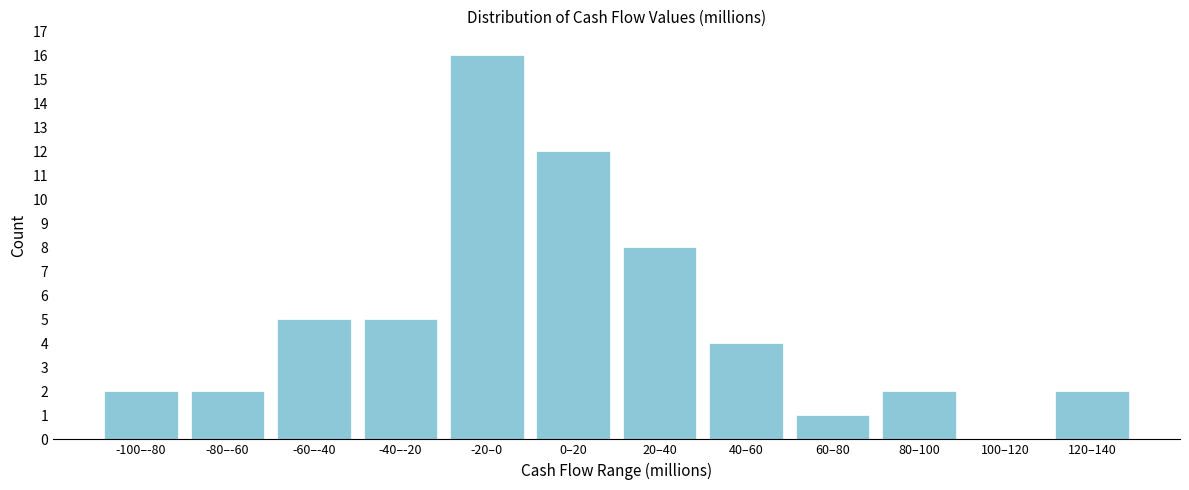

Reading right to left, list all the values displayed in this chart.

120–140=2	100–120=0	80–100=2	60–80=1	40–60=4	20–40=8	0–20=12	-20–0=16	-40–-20=5	-60–-40=5	-80–-60=2	-100–-80=2